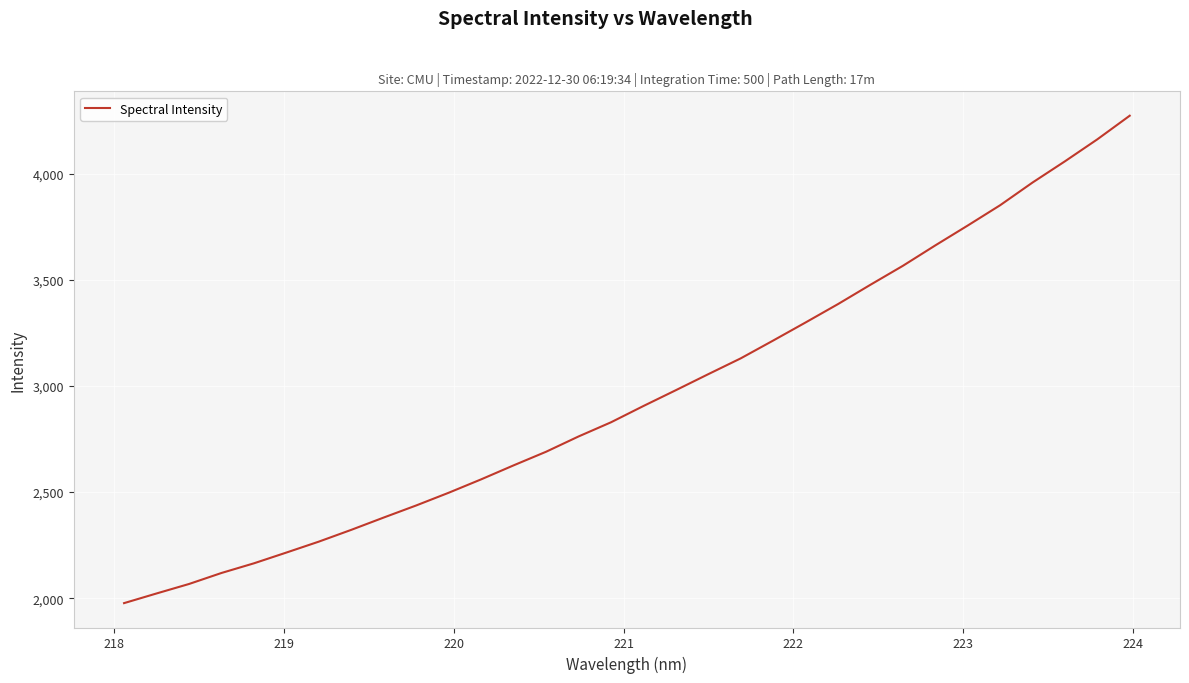

What is the difference between the maximum and minimum values?

2297.9